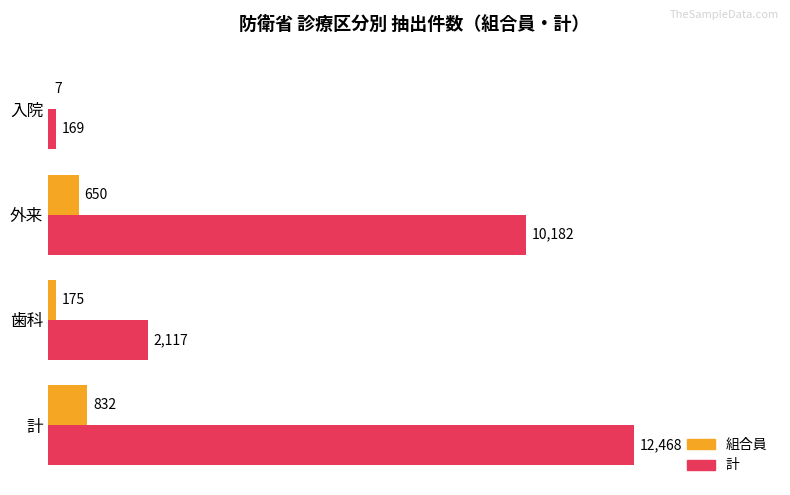

What is the average value of the 計 series?

6234